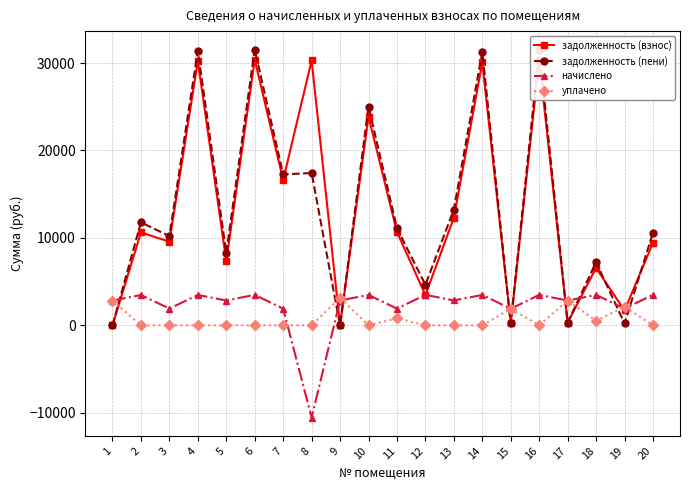

At how many categories does at least one series exceed 22807?

6